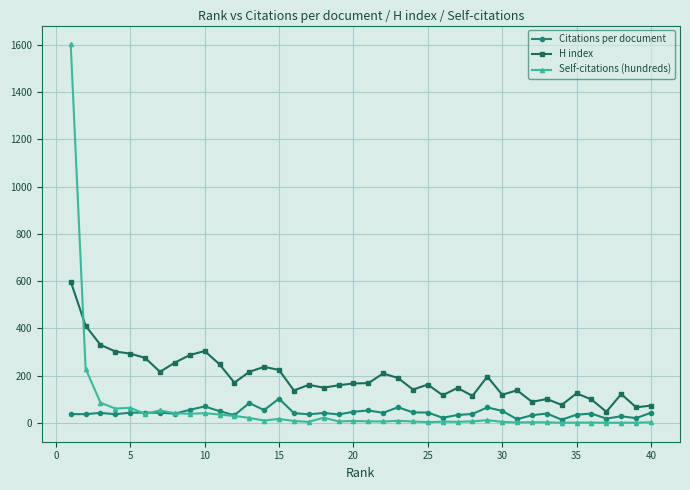

What is the lowest value of the H index series?

47.0